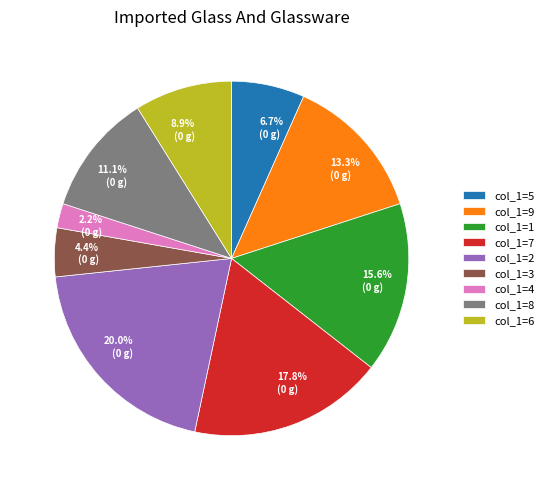

Is there a majority slice in this chart?

No